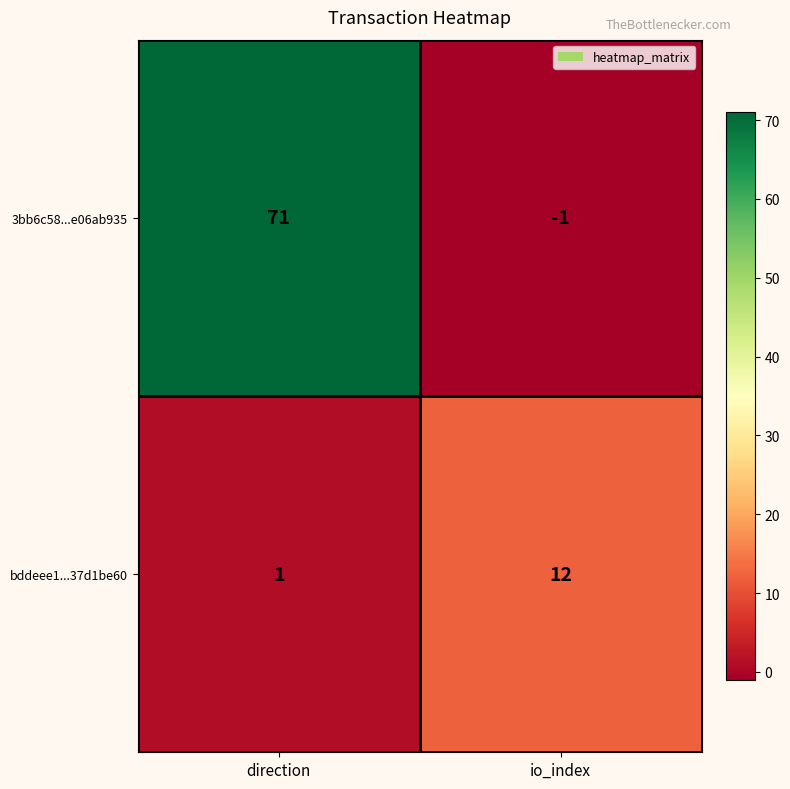

What is the average value of the 3bb6c58...e06ab935 series?

35